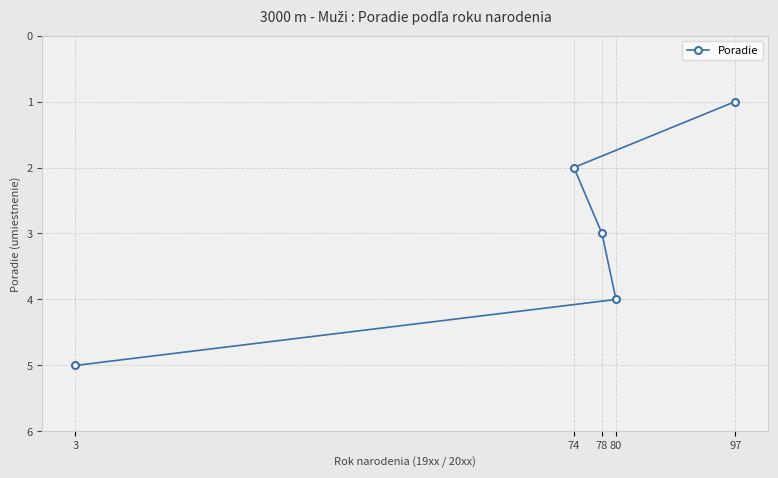

Rank the categories by value from highest to lowest.

3, 80, 78, 74, 97